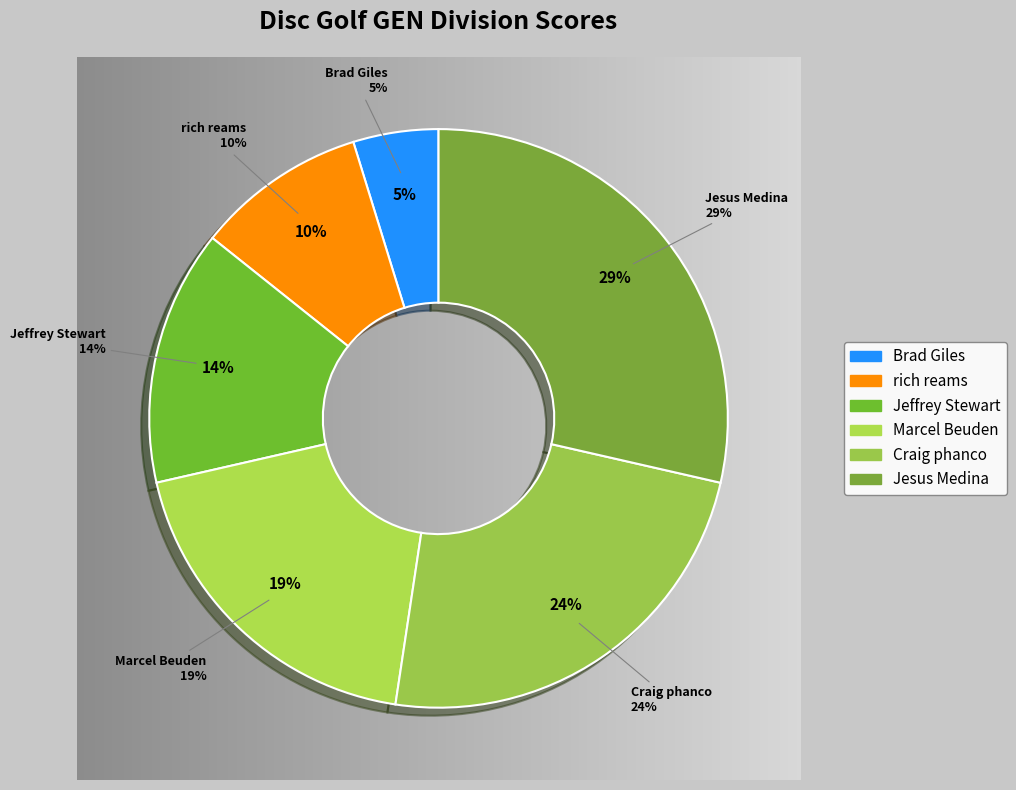

Rank the categories by value from lowest to highest.

Brad Giles, rich reams, Jeffrey Stewart, Marcel Beuden, Craig phanco, Jesus Medina